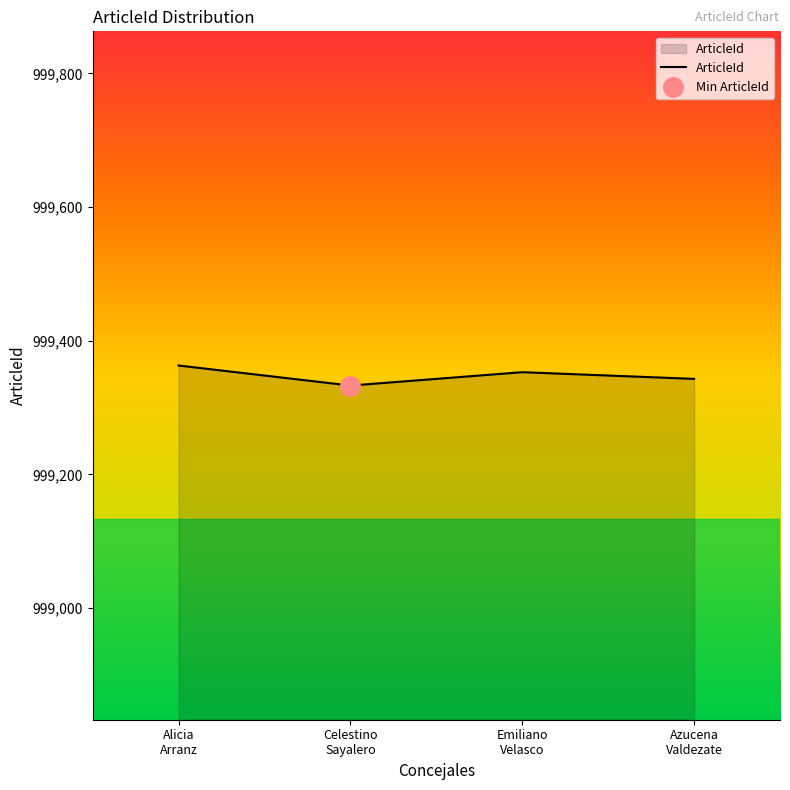

At which category does the chart reach its peak across all series?

Alicia
Arranz